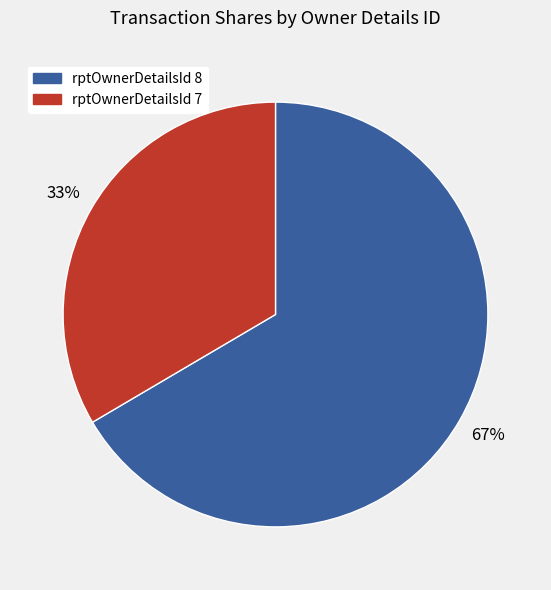

Count the number of slices in the pie.

2